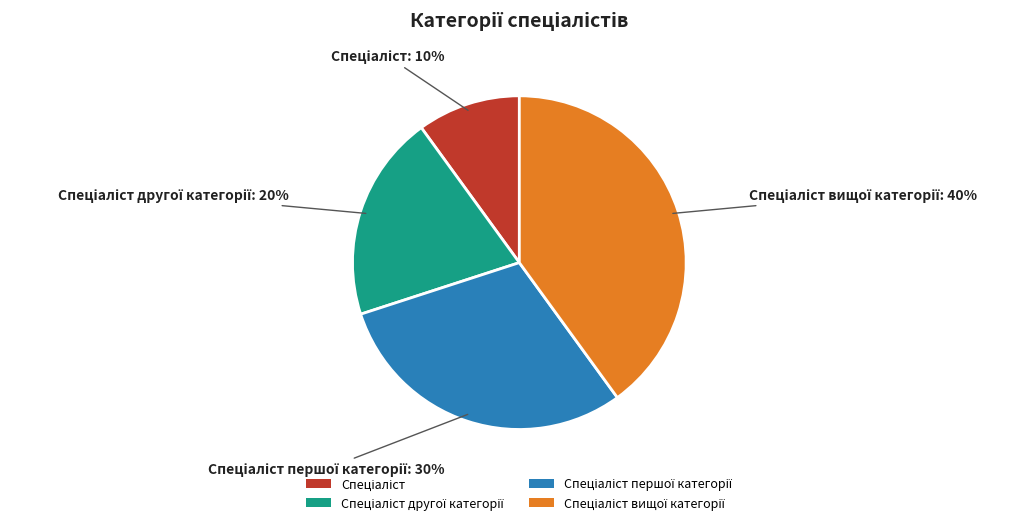

Is there a majority slice in this chart?

No